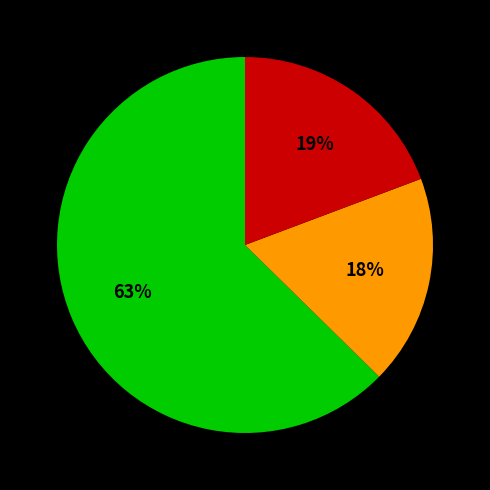

To the nearest percent, what is the average slice percentage?

33%